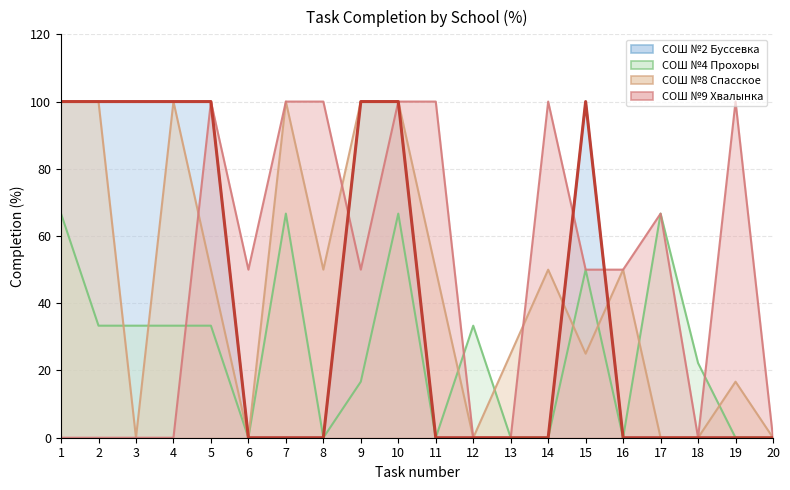

True or false: SOSh_2_Bussevka and SOSh_8_Spasskoye intersect in this chart.

True